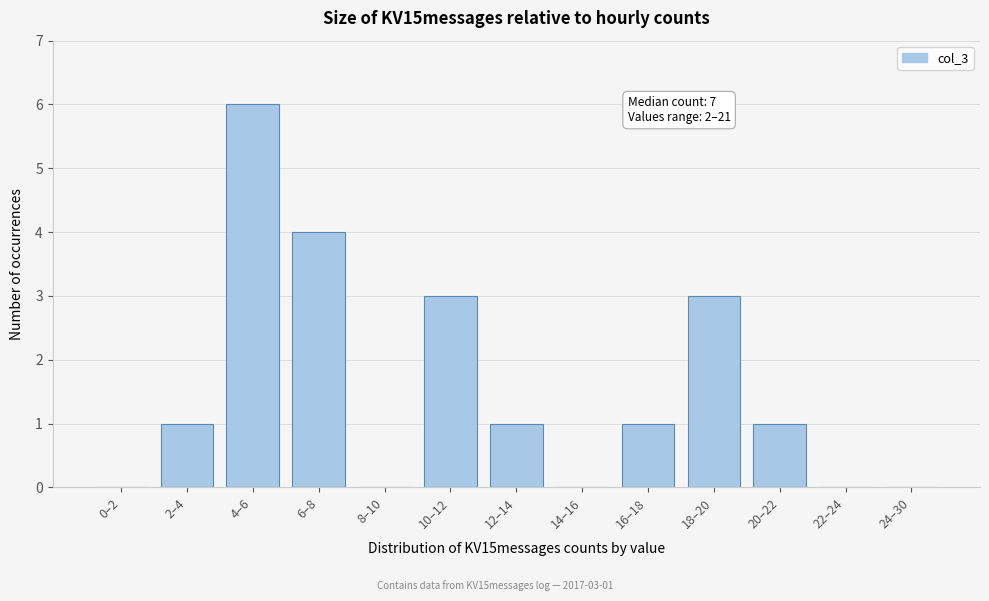

Reading right to left, extract all data points from this chart.

24–30=0	22–24=0	20–22=1	18–20=3	16–18=1	14–16=0	12–14=1	10–12=3	8–10=0	6–8=4	4–6=6	2–4=1	0–2=0